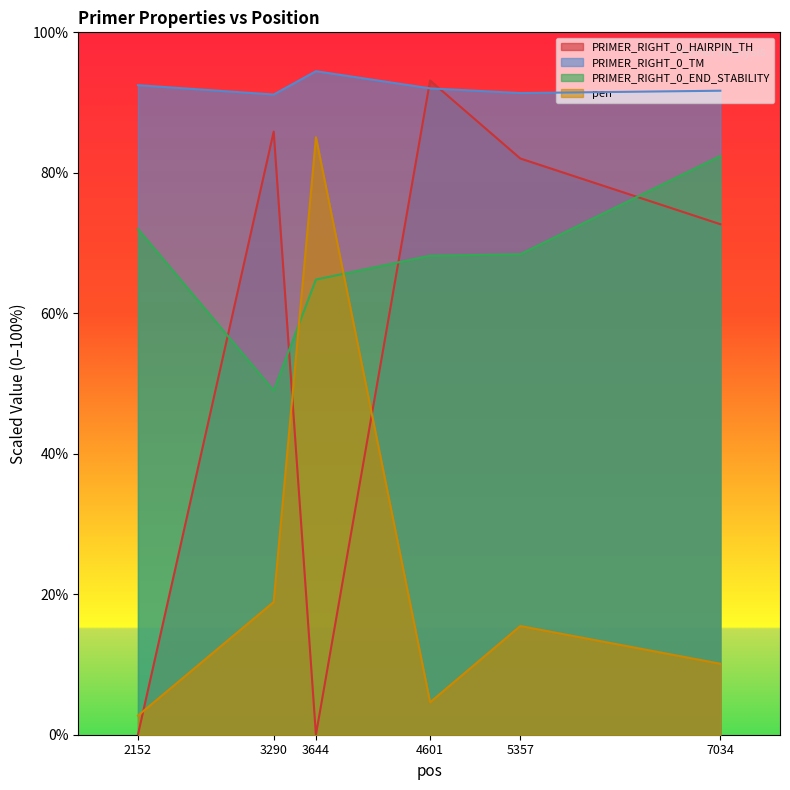

True or false: PRIMER_RIGHT_0_END_STABILITY has more than 1 points higher than both neighbors.

False